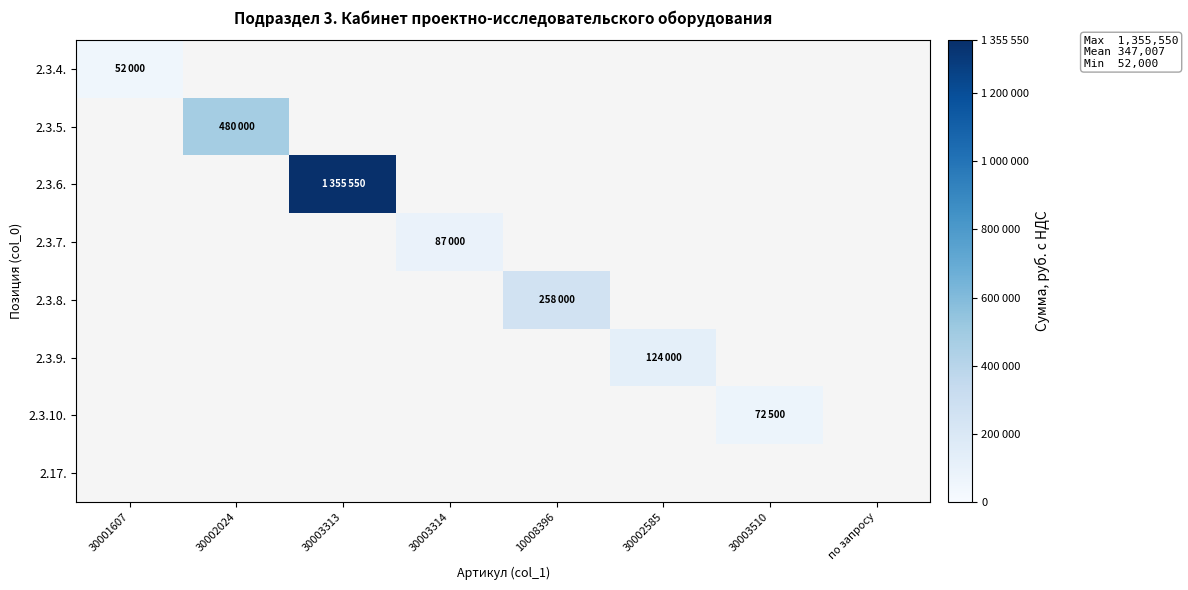

Rank the series at 30003314 from highest to lowest value.

2.3.4., 2.3.5., 2.3.6., 2.3.7., 2.3.8., 2.3.9., 2.3.10., 2.17.